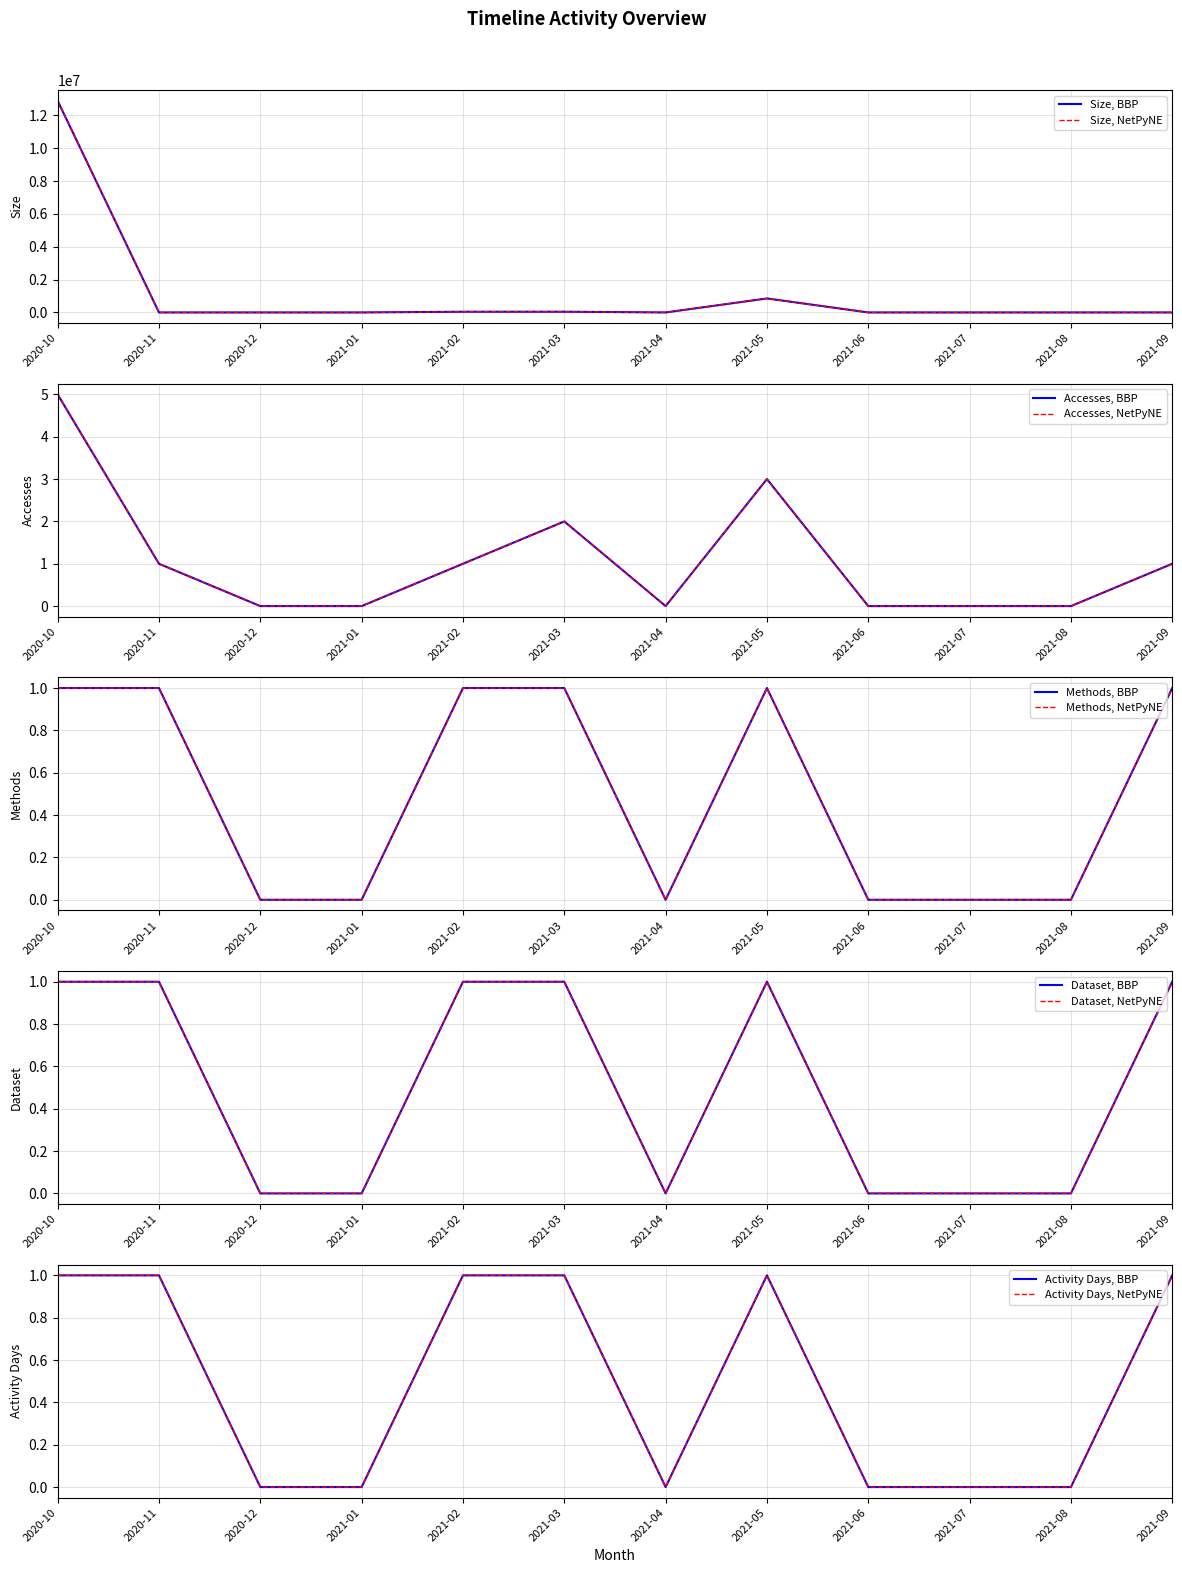

Where is the first local minimum for Size?

2021-04